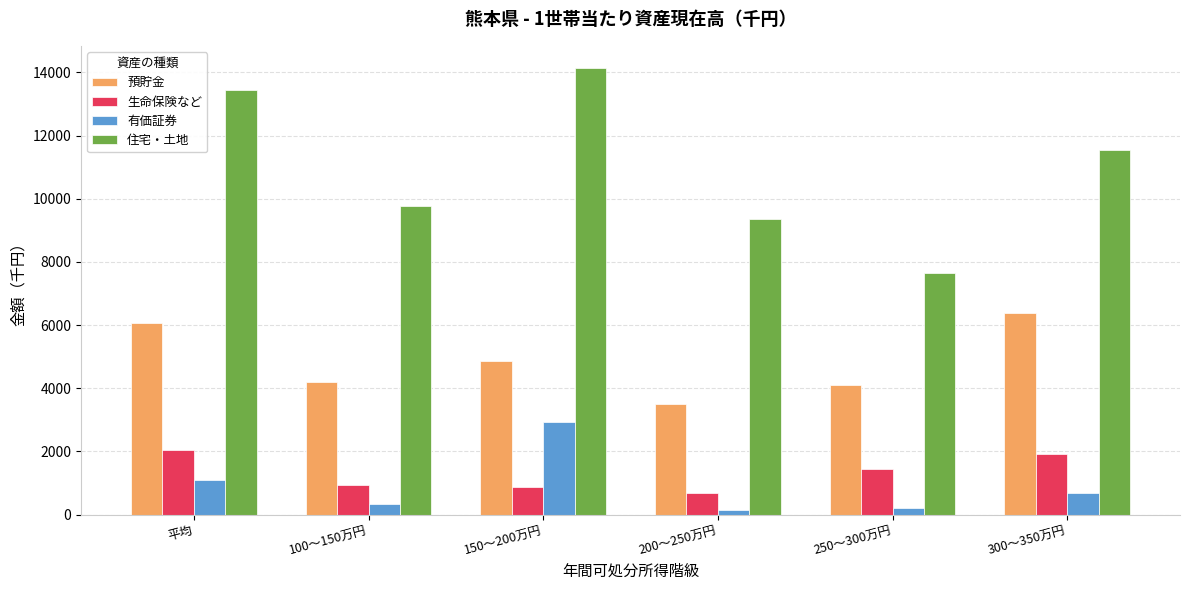

How many bars are there in each group?

4